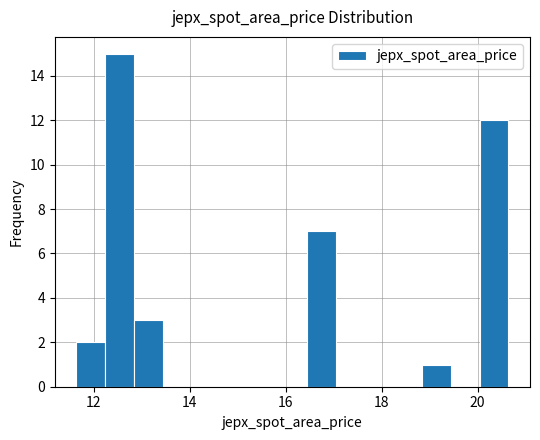

Around what value on the x-axis is the tallest bar? Give the approximate position of its centre, as read against the axis.

12.6